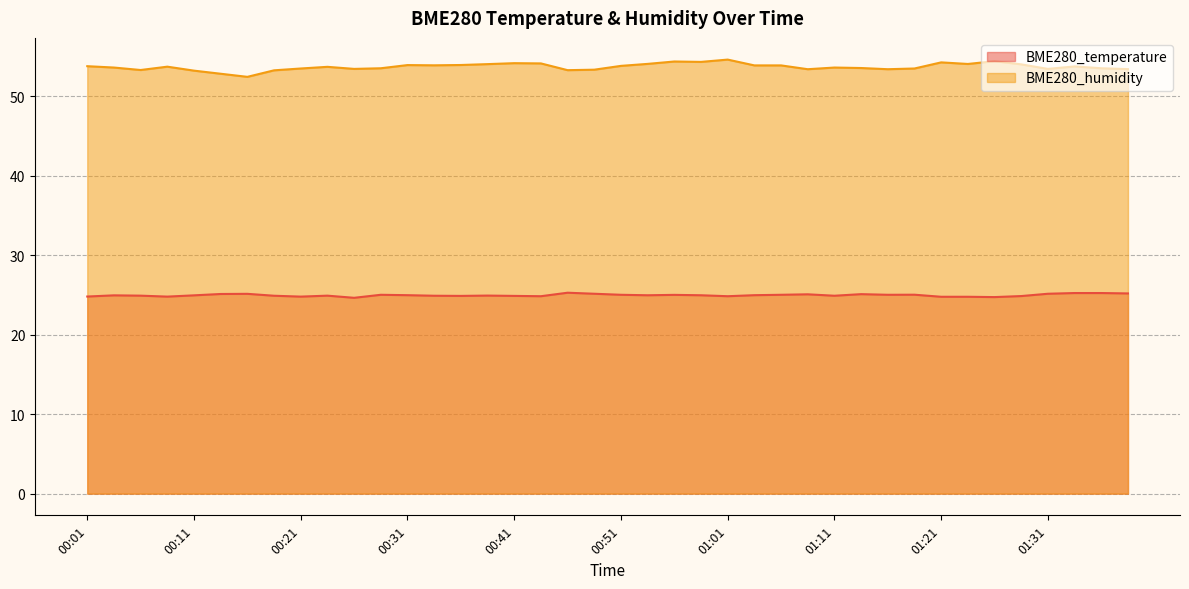

At how many categories does at least one series exceed 37?

40